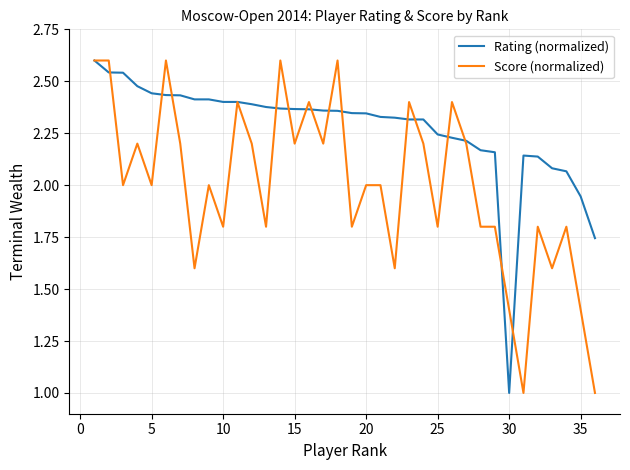

What is the lowest value of the Rating (normalized) series?

1.0